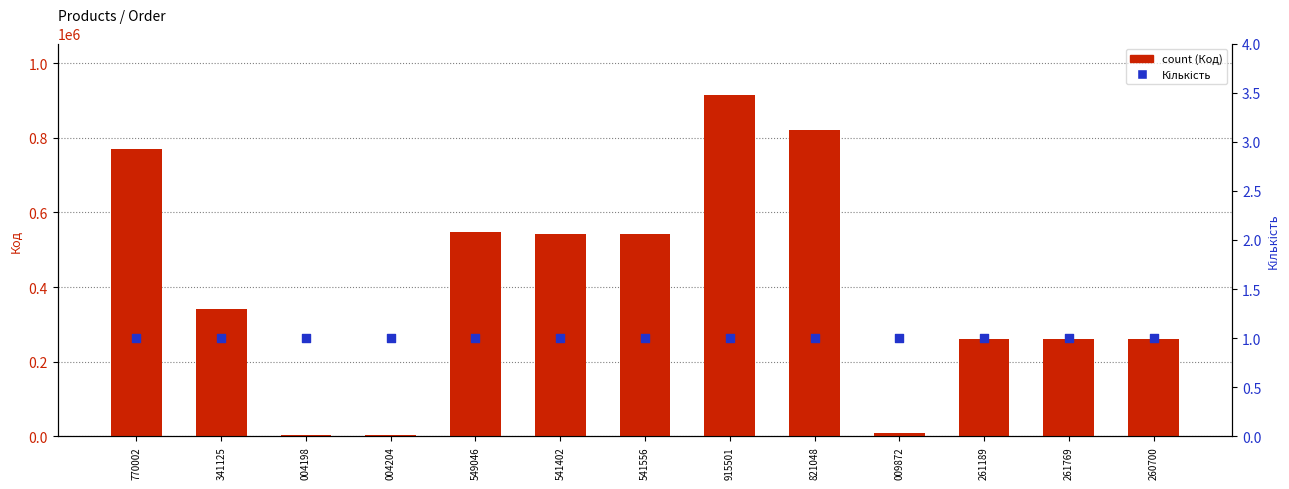

At which category is the sum across all series the highest?

915501